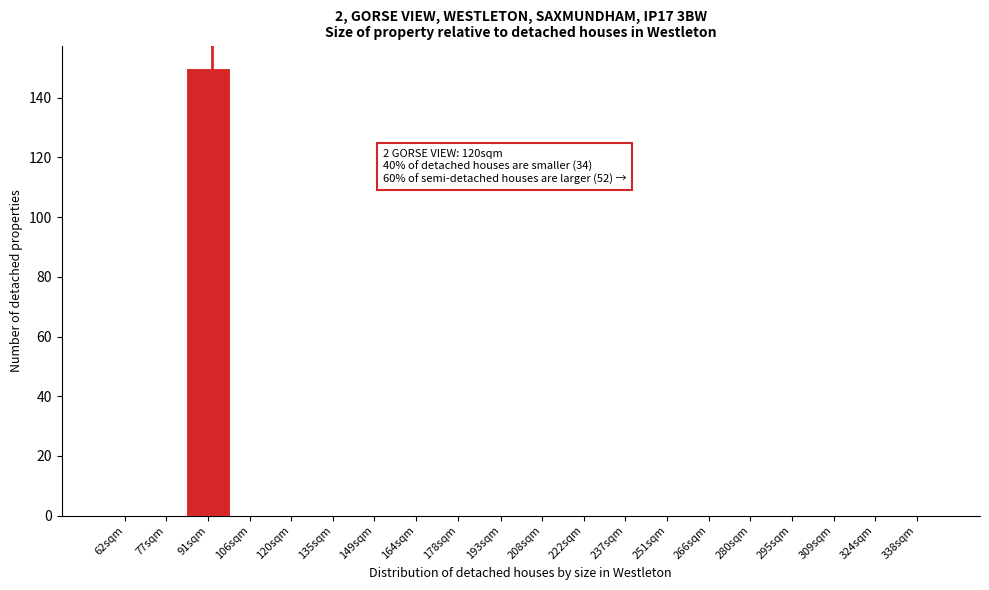

Reading right to left, transcribe all the data shown in this chart.

338sqm=0	324sqm=0	309sqm=0	295sqm=0	280sqm=0	266sqm=0	251sqm=0	237sqm=0	222sqm=0	208sqm=0	193sqm=0	178sqm=0	164sqm=0	149sqm=0	135sqm=0	120sqm=0	106sqm=0	91sqm=150	77sqm=0	62sqm=0